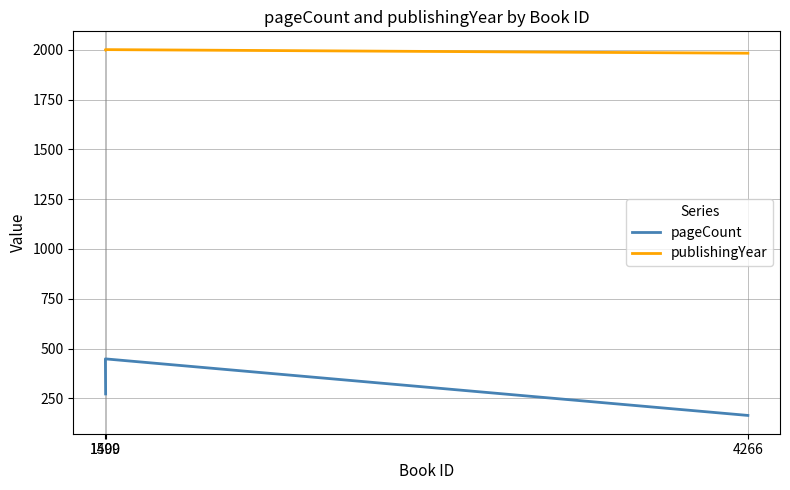

At which category is the sum across all series the highest?

1499